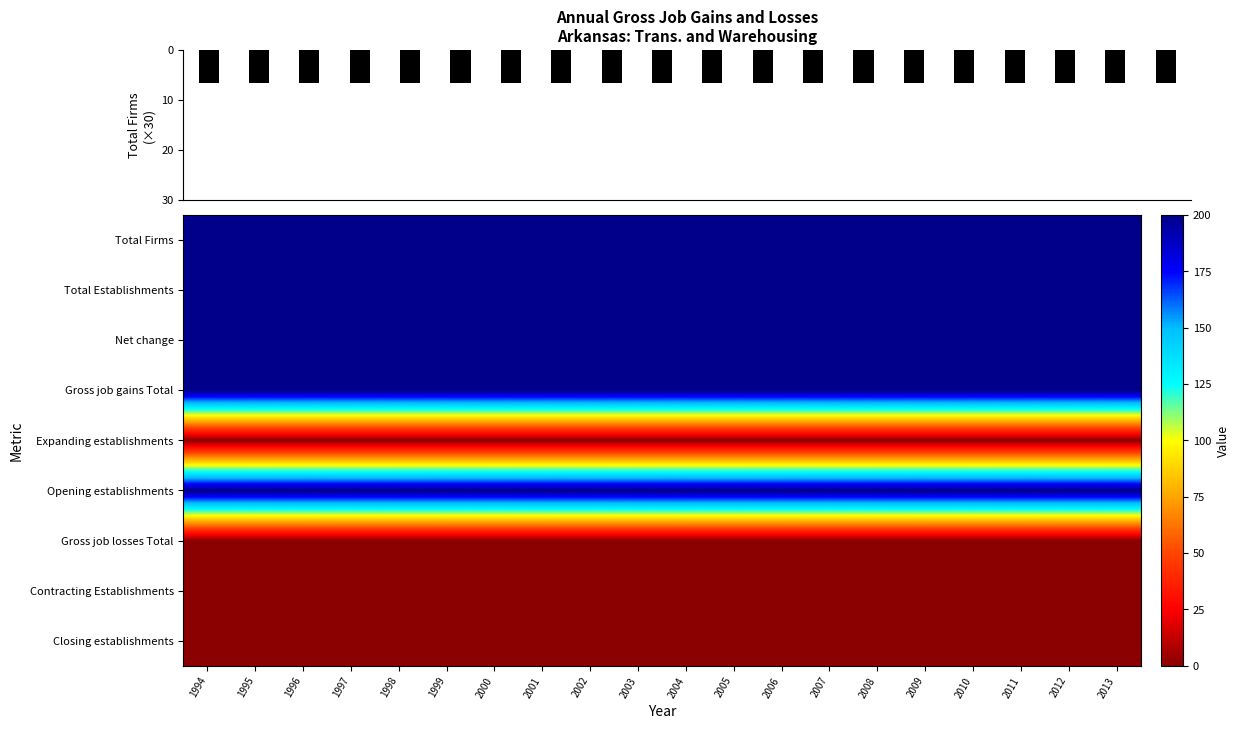

Reading left to right, what are all the values shown in this chart?

Total Firms: 1994=200	1995=200	1996=200	1997=200	1998=200	1999=200	2000=200	2001=200	2002=200	2003=200	2004=200	2005=200	2006=200	2007=200	2008=200	2009=200	2010=200	2011=200	2012=200	2013=200
Total Establishments: 1994=200	1995=200	1996=200	1997=200	1998=200	1999=200	2000=200	2001=200	2002=200	2003=200	2004=200	2005=200	2006=200	2007=200	2008=200	2009=200	2010=200	2011=200	2012=200	2013=200
Net change: 1994=200	1995=200	1996=200	1997=200	1998=200	1999=200	2000=200	2001=200	2002=200	2003=200	2004=200	2005=200	2006=200	2007=200	2008=200	2009=200	2010=200	2011=200	2012=200	2013=200
Gross job gains Total: 1994=200	1995=200	1996=200	1997=200	1998=200	1999=200	2000=200	2001=200	2002=200	2003=200	2004=200	2005=200	2006=200	2007=200	2008=200	2009=200	2010=200	2011=200	2012=200	2013=200
Expanding establishments: 1994=0	1995=0	1996=0	1997=0	1998=0	1999=0	2000=0	2001=0	2002=0	2003=0	2004=0	2005=0	2006=0	2007=0	2008=0	2009=0	2010=0	2011=0	2012=0	2013=0
Opening establishments: 1994=200	1995=200	1996=200	1997=200	1998=200	1999=200	2000=200	2001=200	2002=200	2003=200	2004=200	2005=200	2006=200	2007=200	2008=200	2009=200	2010=200	2011=200	2012=200	2013=200
Gross job losses Total: 1994=0	1995=0	1996=0	1997=0	1998=0	1999=0	2000=0	2001=0	2002=0	2003=0	2004=0	2005=0	2006=0	2007=0	2008=0	2009=0	2010=0	2011=0	2012=0	2013=0
Contracting Establishments: 1994=0	1995=0	1996=0	1997=0	1998=0	1999=0	2000=0	2001=0	2002=0	2003=0	2004=0	2005=0	2006=0	2007=0	2008=0	2009=0	2010=0	2011=0	2012=0	2013=0
Closing establishments: 1994=0	1995=0	1996=0	1997=0	1998=0	1999=0	2000=0	2001=0	2002=0	2003=0	2004=0	2005=0	2006=0	2007=0	2008=0	2009=0	2010=0	2011=0	2012=0	2013=0